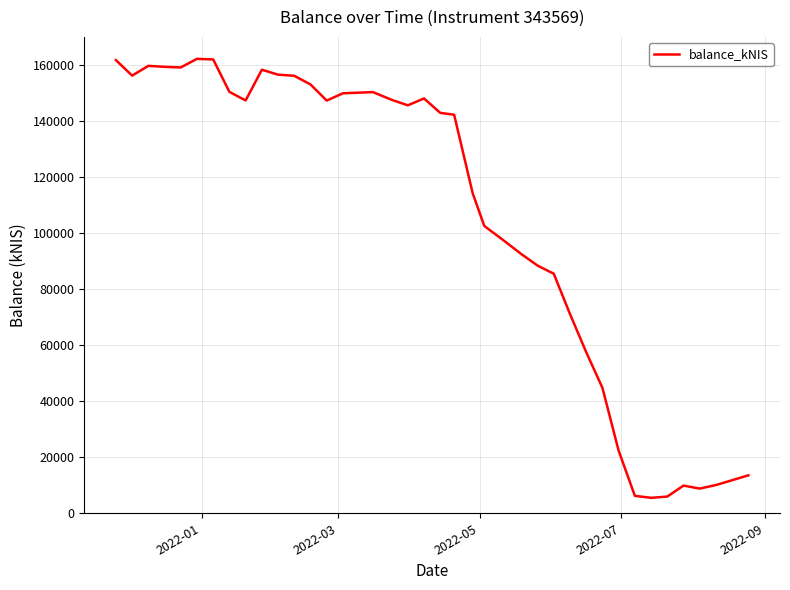

What is the smallest value displayed?

5514.3